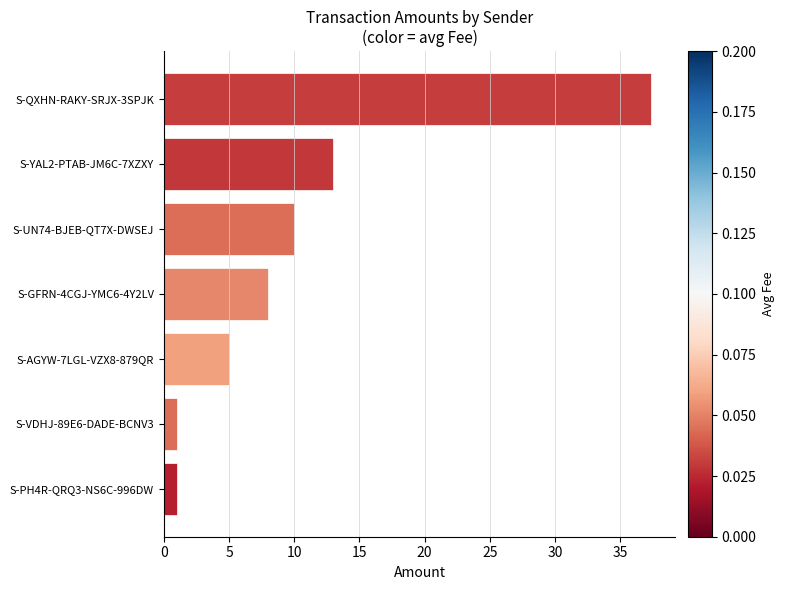

Are the bars grouped side by side (vs. stacked)?

No